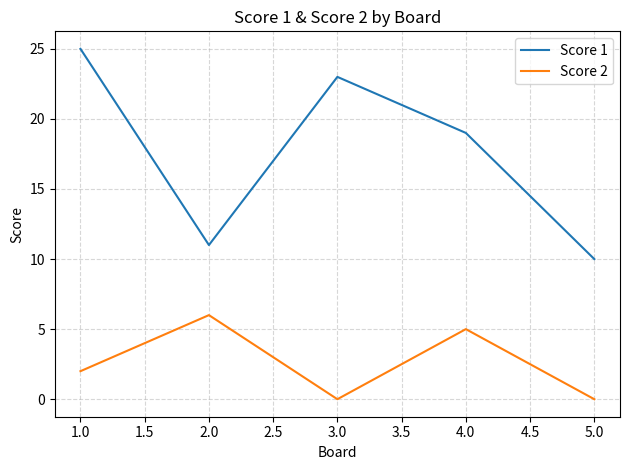

What is the difference between the maximum and minimum values in the Score 1 series?

15